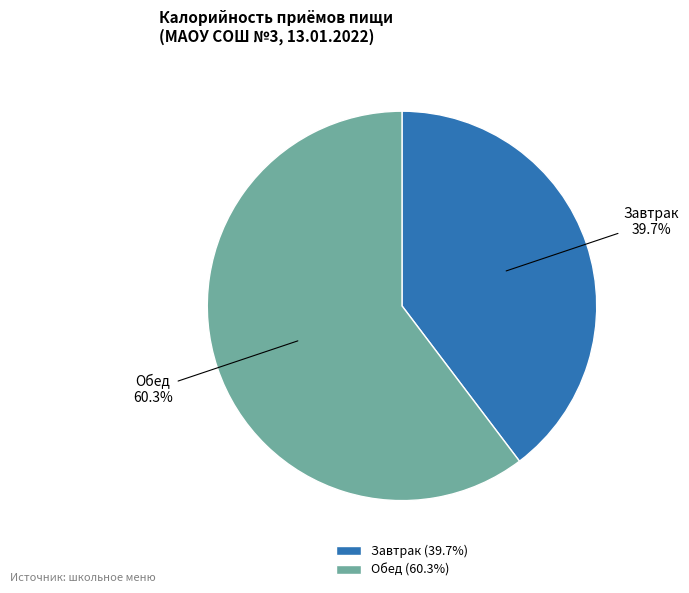

To the nearest percent, what percentage of the pie is Завтрак?

40%